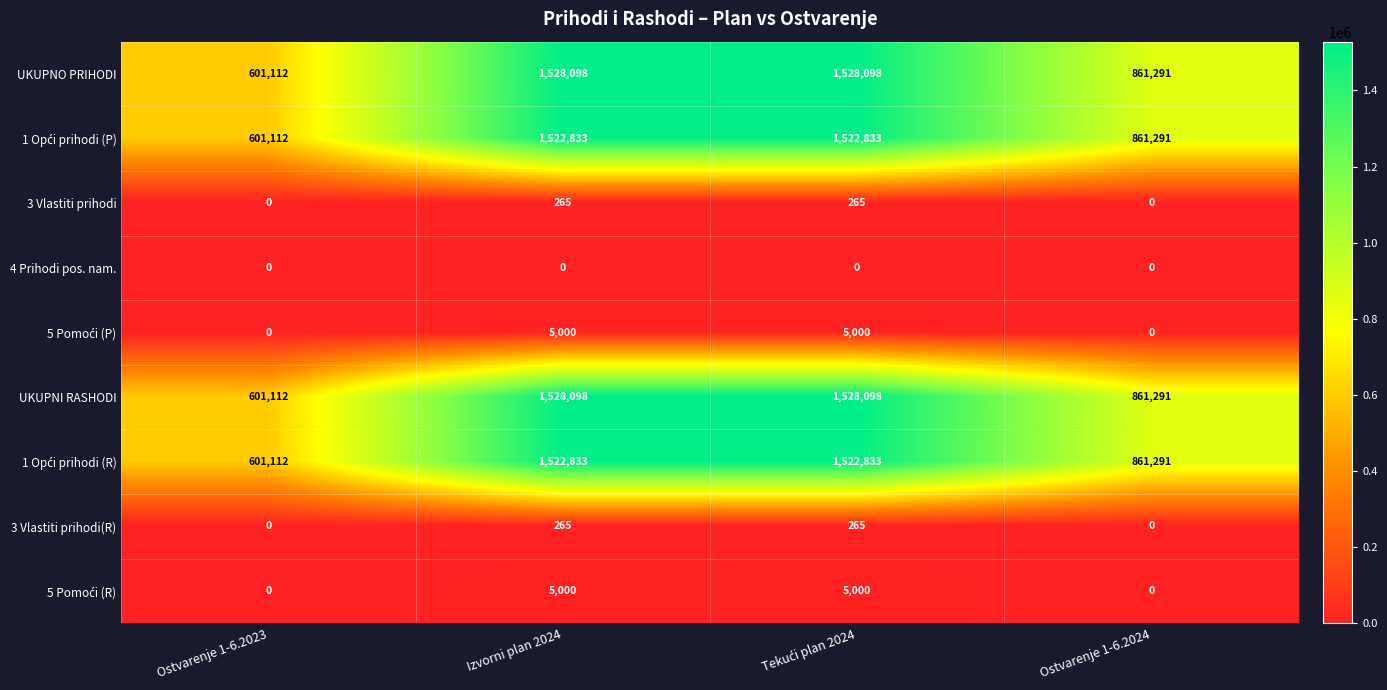

How many categories are shown in the chart?

4